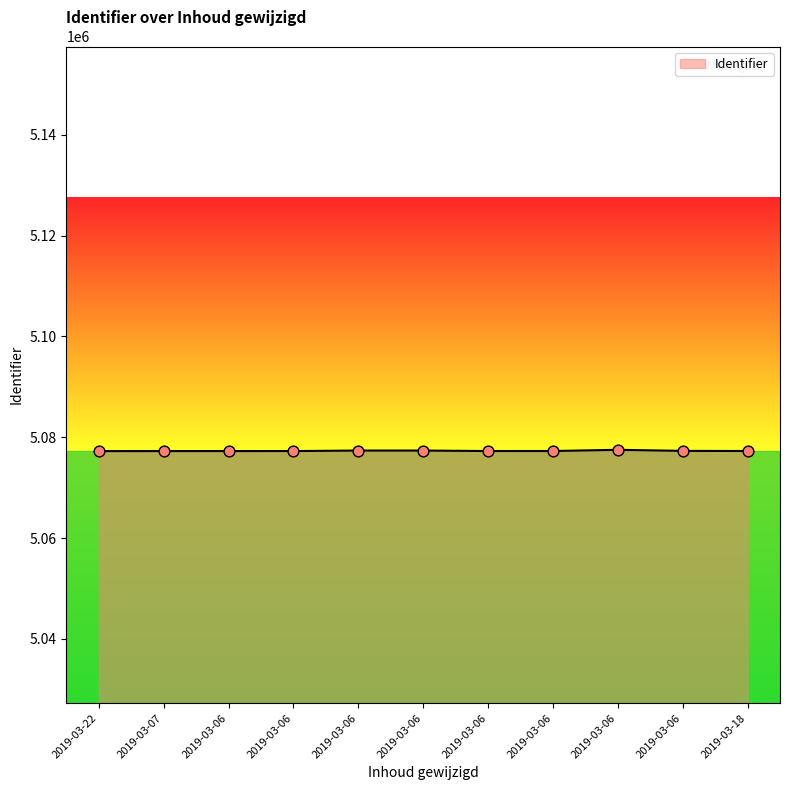

Is this an area chart (filled region under the line)?

Yes